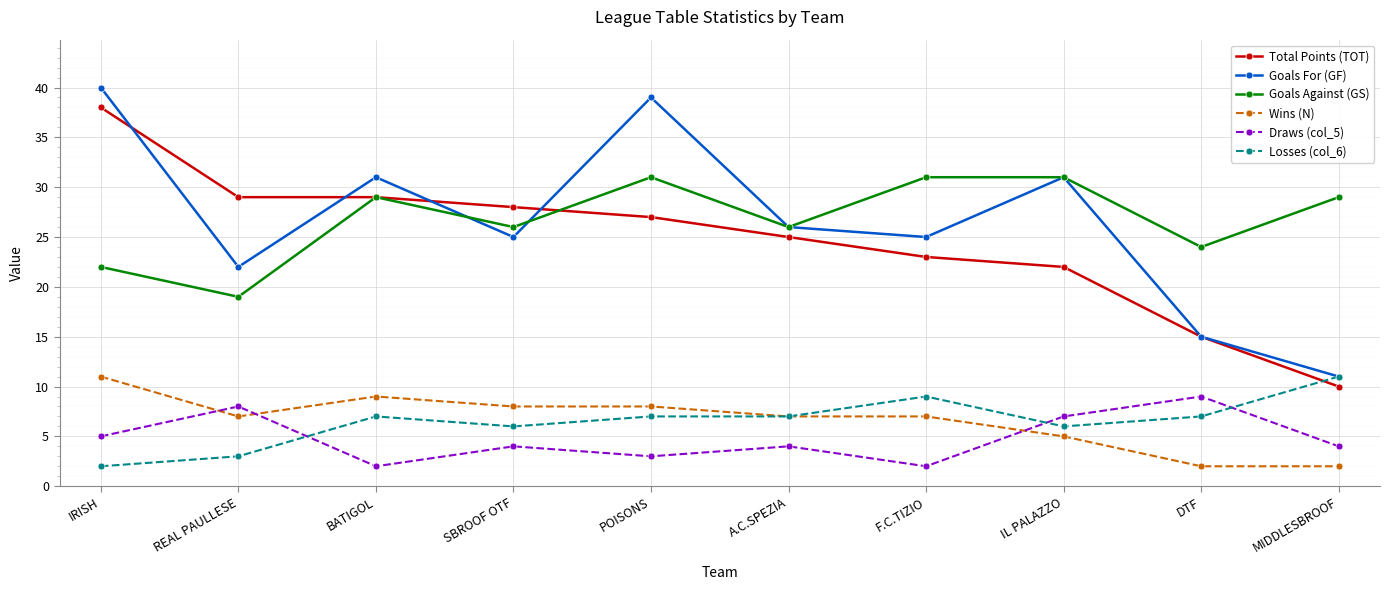

What position from the left is IRISH?

1